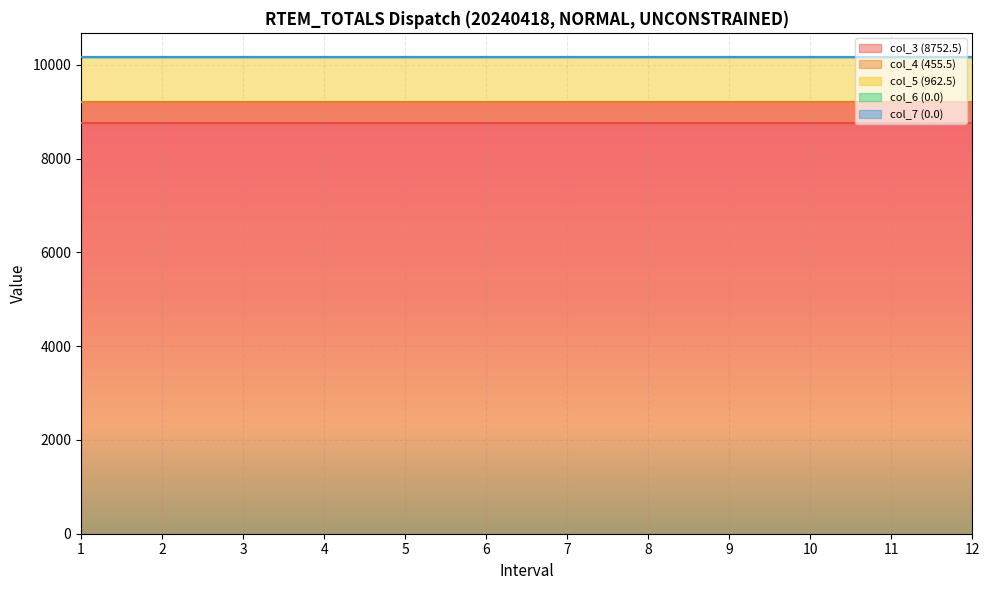

Reading right to left, list all the values displayed in this chart.

col_3 (8752.5): 12=8752.5	11=8752.5	10=8752.5	9=8752.5	8=8752.5	7=8752.5	6=8752.5	5=8752.5	4=8752.5	3=8752.5	2=8752.5	1=8752.5
col_4 (455.5): 12=455.5	11=455.5	10=455.5	9=455.5	8=455.5	7=455.5	6=455.5	5=455.5	4=455.5	3=455.5	2=455.5	1=455.5
col_5 (962.5): 12=962.5	11=962.5	10=962.5	9=962.5	8=962.5	7=962.5	6=962.5	5=962.5	4=962.5	3=962.5	2=962.5	1=962.5
col_6 (0.0): 12=0.0	11=0.0	10=0.0	9=0.0	8=0.0	7=0.0	6=0.0	5=0.0	4=0.0	3=0.0	2=0.0	1=0.0
col_7 (0.0): 12=0.0	11=0.0	10=0.0	9=0.0	8=0.0	7=0.0	6=0.0	5=0.0	4=0.0	3=0.0	2=0.0	1=0.0